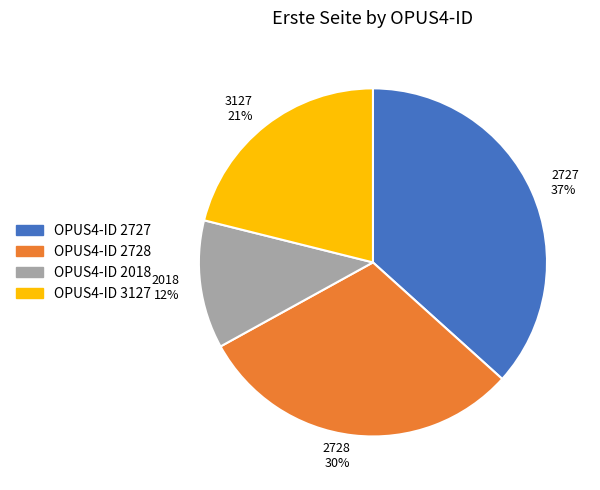

What is the smallest slice in the pie chart?

2018